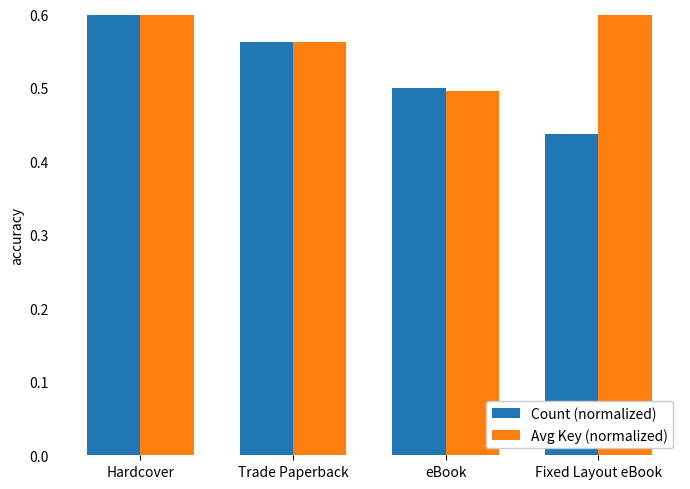

Rank the series by their maximum value, from highest to lowest.

Count (normalized), Avg Key (normalized)